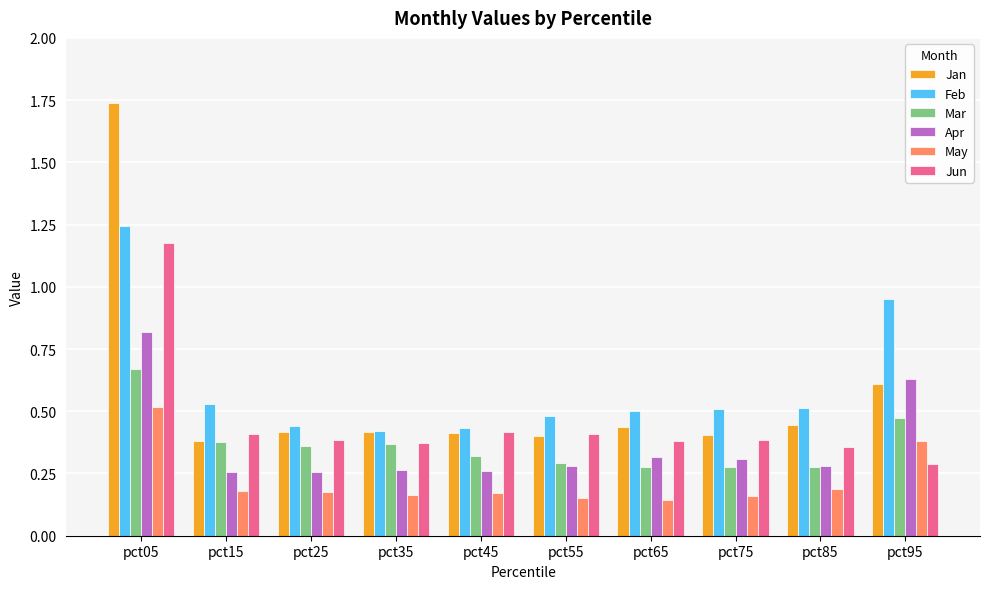

How many data points does each series have?

10